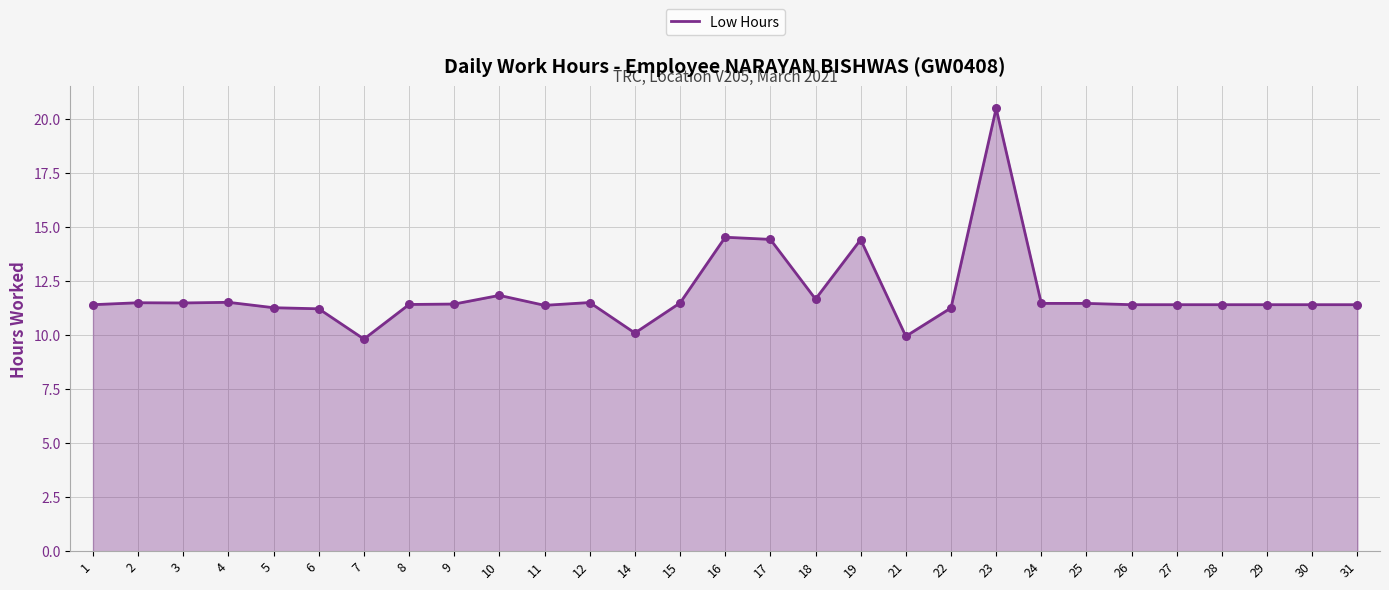

Approximately how many times larger is the value at 29 compared to 19?

0.8